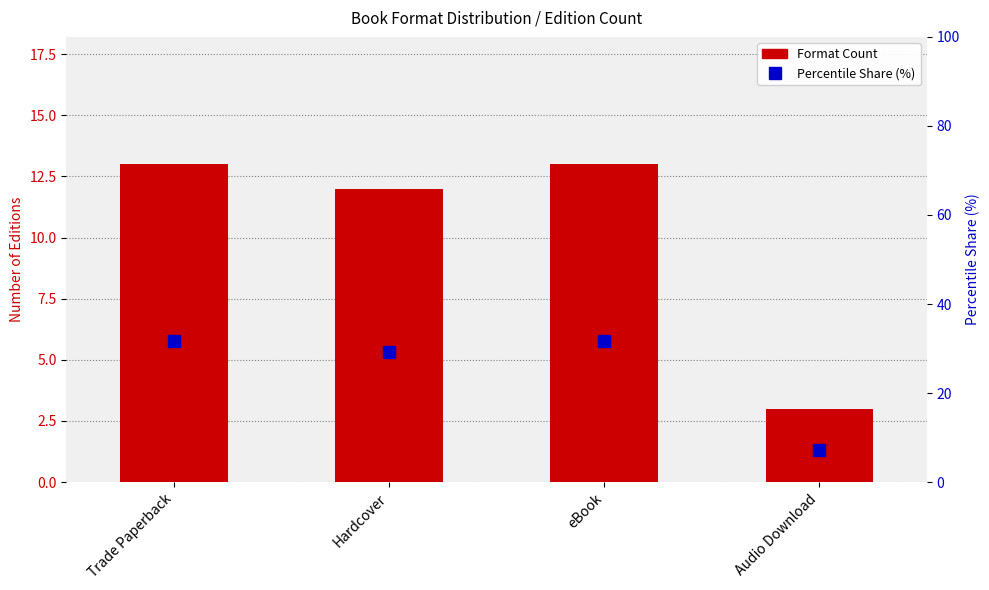

What are all the series names shown in the legend?

Format Count, Percentile Share (%)